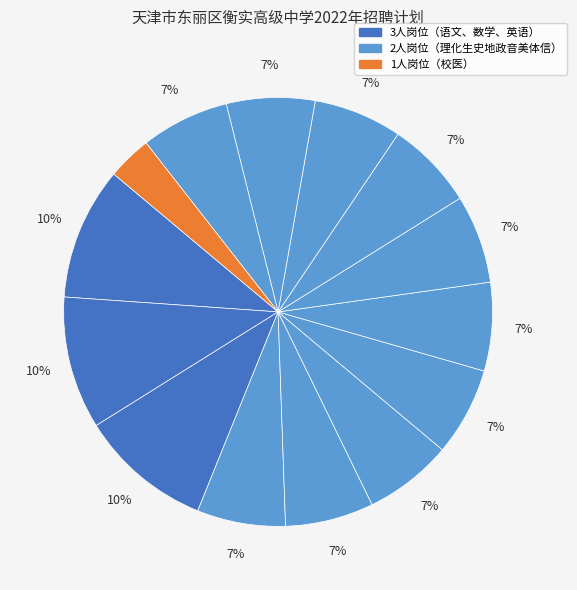

How many segments does this pie chart have?

14